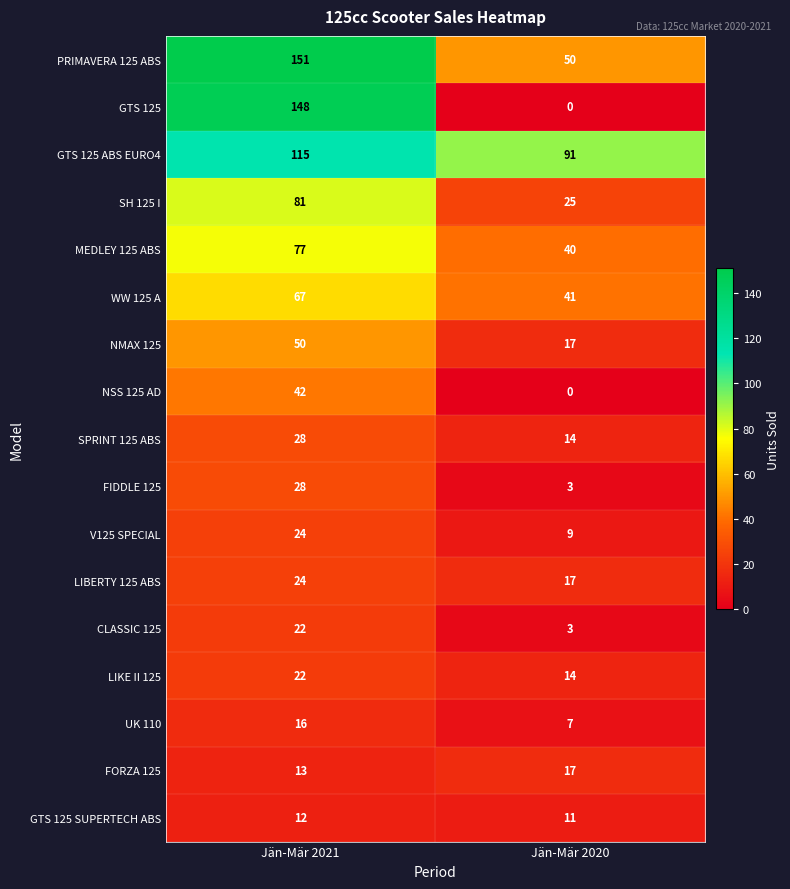

What is the sum of the V125 SPECIAL values at Jän-Mär 2021 and Jän-Mär 2020?

33